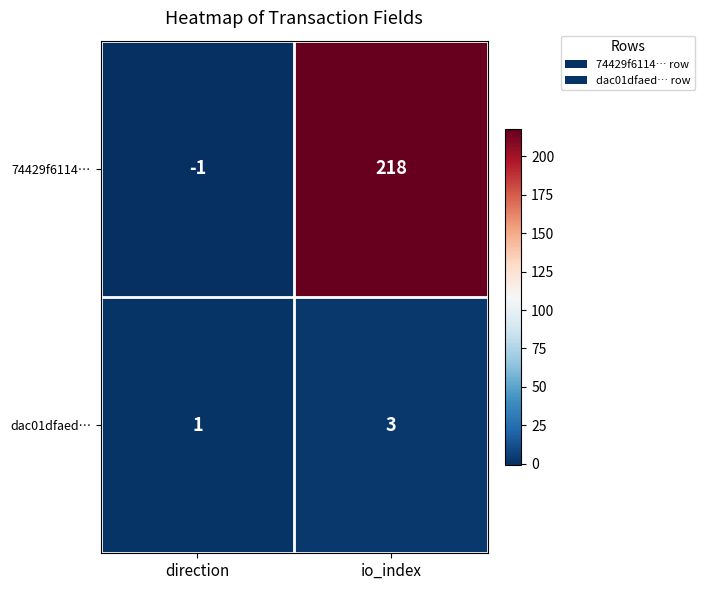

What is the difference between the maximum and minimum values in the 74429f6114… series?

219